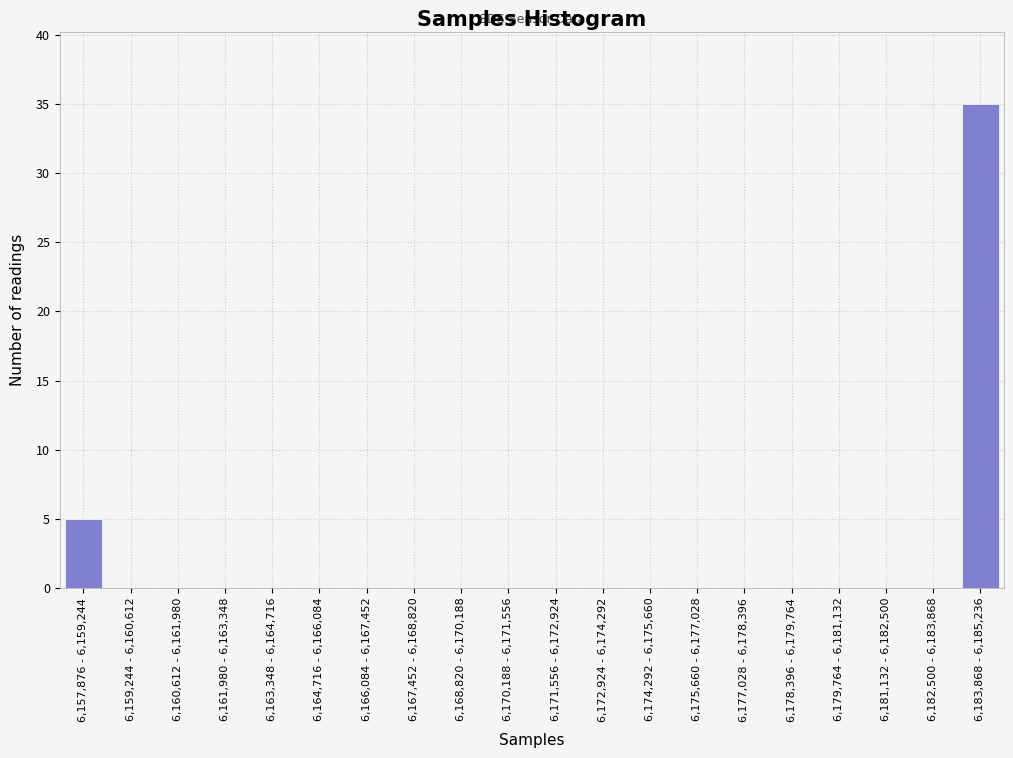

Reading left to right, list all the values displayed in this chart.

6,157,876 - 6,159,244=5	6,159,244 - 6,160,612=0	6,160,612 - 6,161,980=0	6,161,980 - 6,163,348=0	6,163,348 - 6,164,716=0	6,164,716 - 6,166,084=0	6,166,084 - 6,167,452=0	6,167,452 - 6,168,820=0	6,168,820 - 6,170,188=0	6,170,188 - 6,171,556=0	6,171,556 - 6,172,924=0	6,172,924 - 6,174,292=0	6,174,292 - 6,175,660=0	6,175,660 - 6,177,028=0	6,177,028 - 6,178,396=0	6,178,396 - 6,179,764=0	6,179,764 - 6,181,132=0	6,181,132 - 6,182,500=0	6,182,500 - 6,183,868=0	6,183,868 - 6,185,236=35